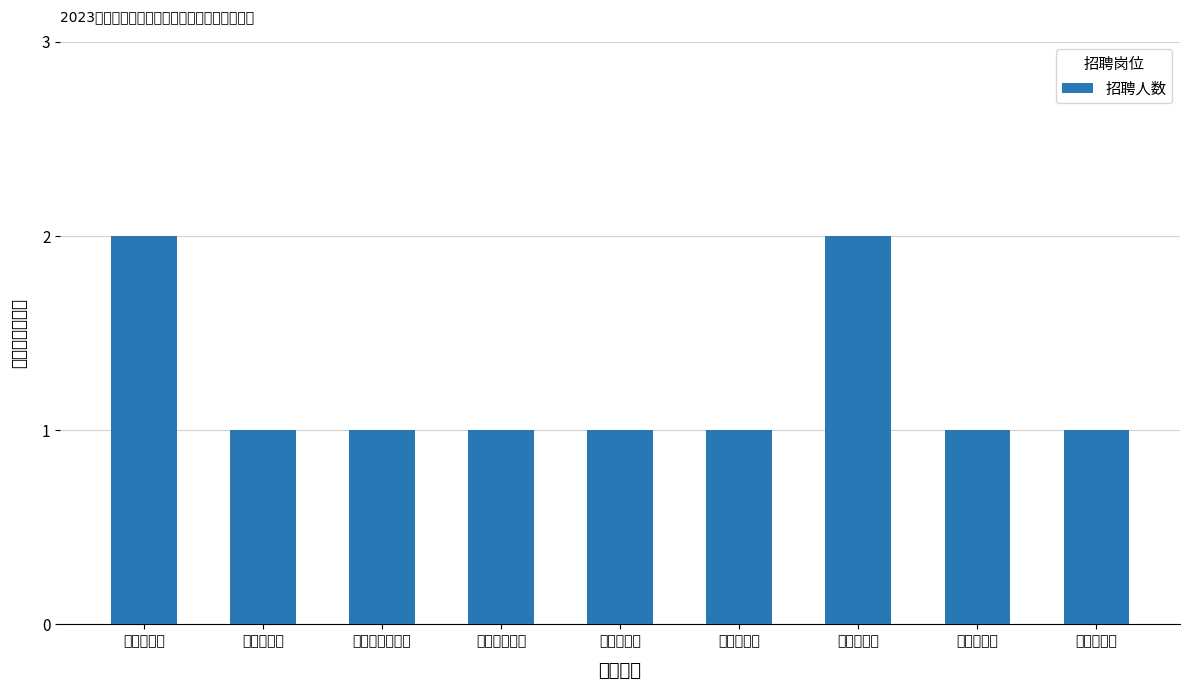

What is the minimum value shown in the chart?

1